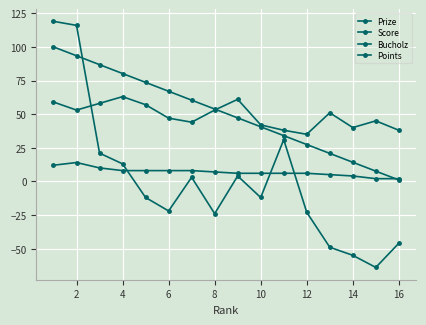

How many categories are shown in the chart?

16